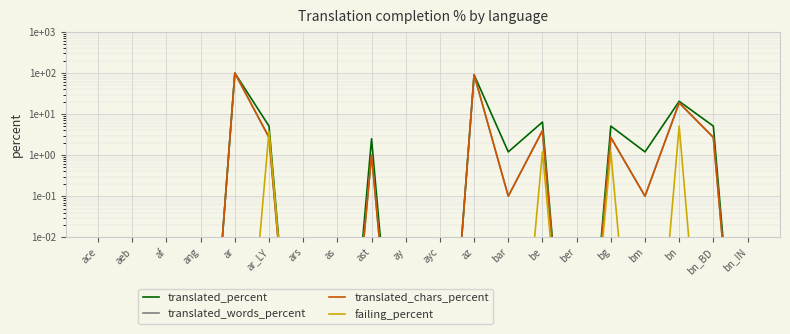

Where is the first local minimum for failing_percent?

ber